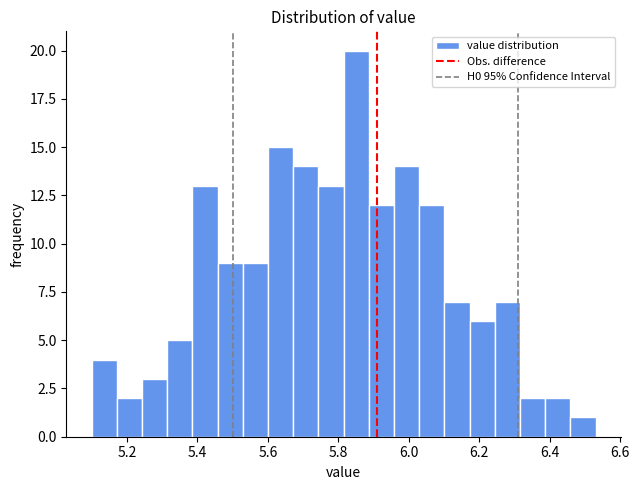

Read against the x-axis, roughly where is the centre of the tallest bar?

5.86